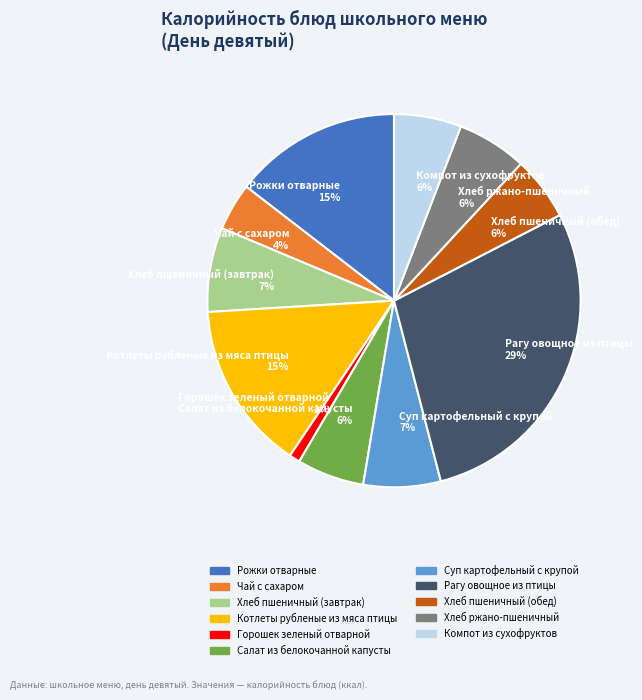

To the nearest percent, what portion does Чай с сахаром 4% represent?

4%